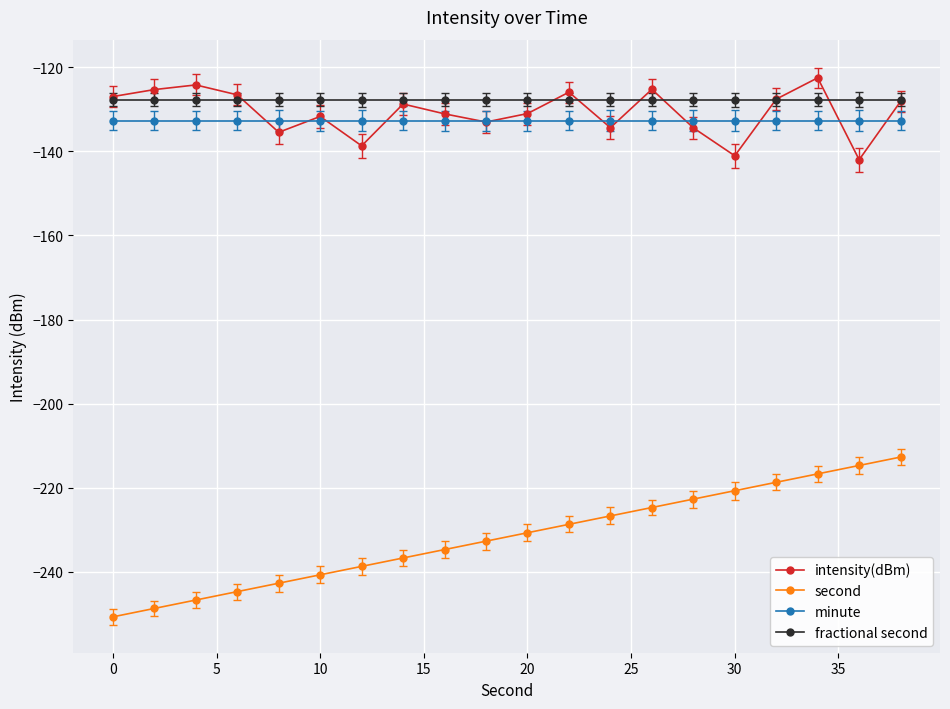

What is the greatest value displayed?

-122.5